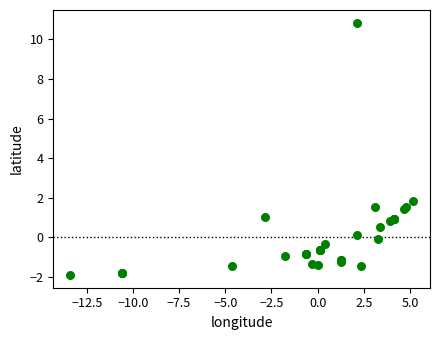

What Y value in the scatter plot is closest to 4?

1.8